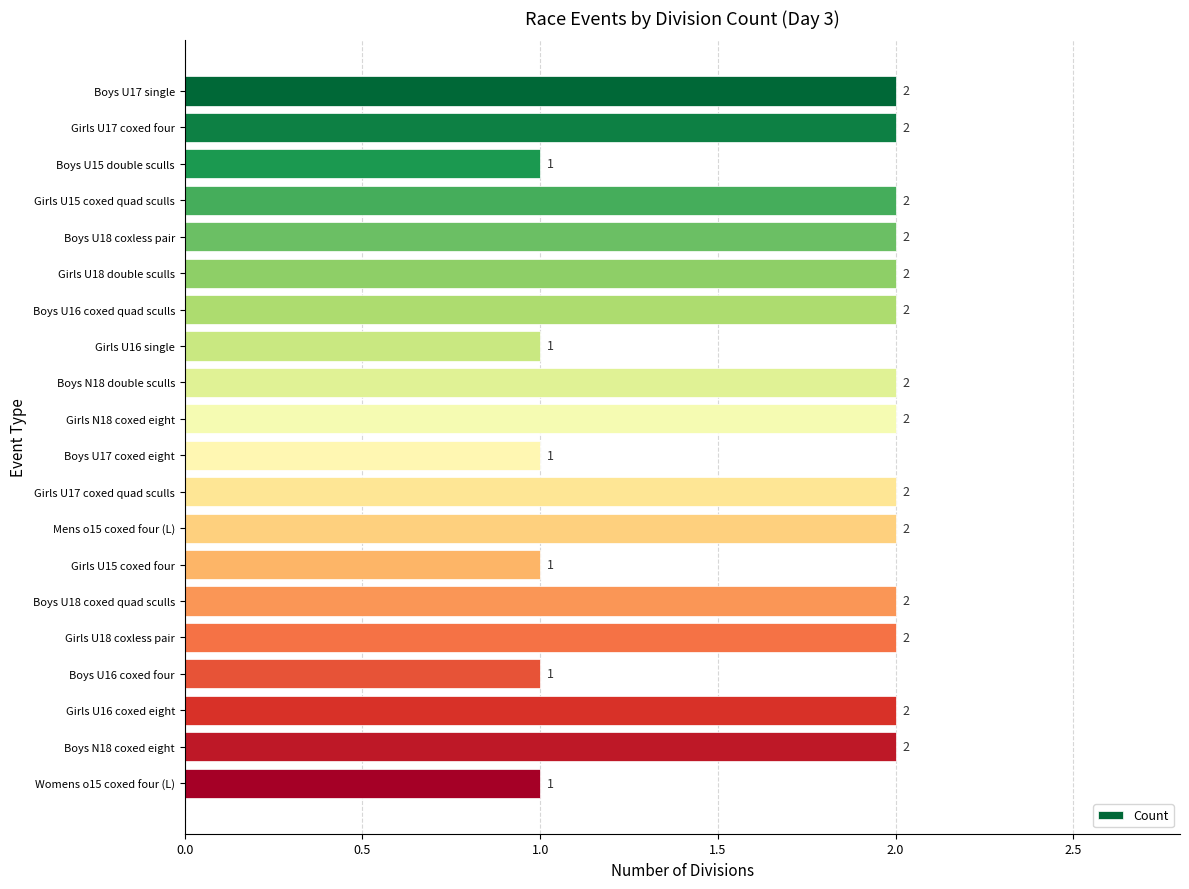

How many bars are there in total?

20